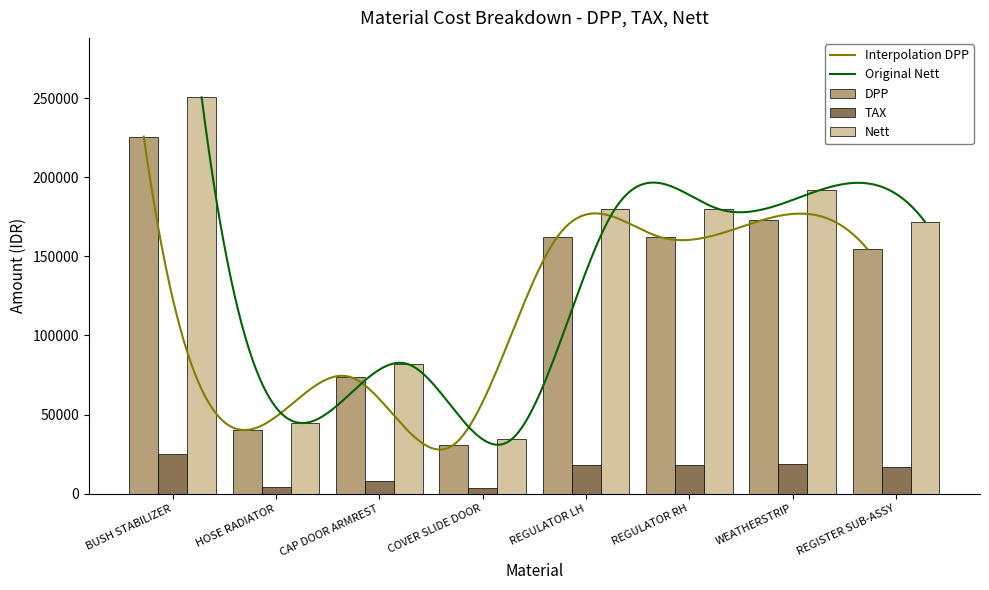

At which category is the sum across all series the highest?

BUSH STABILIZER